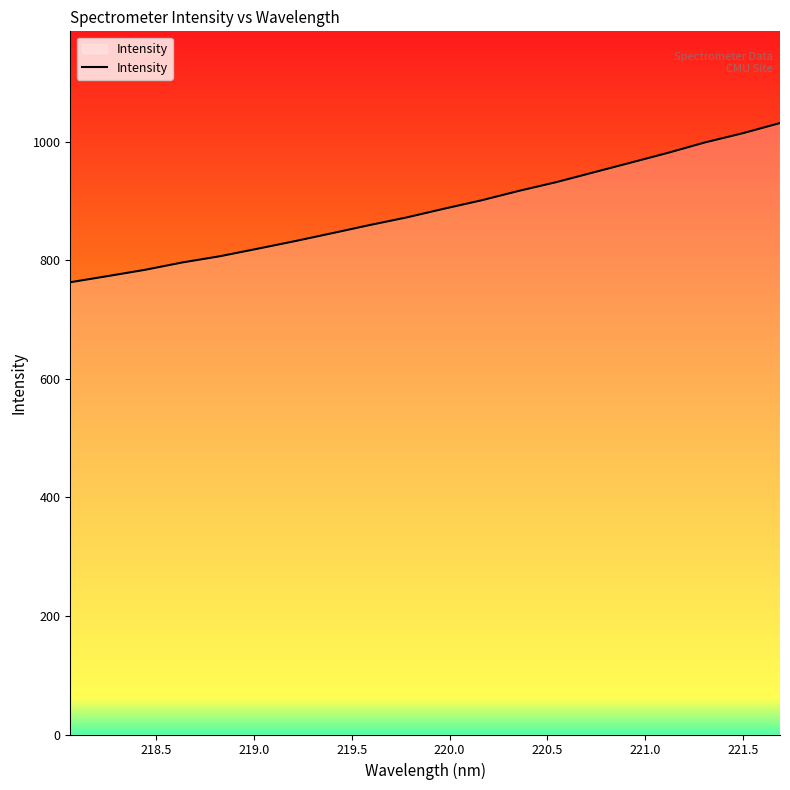

What is the maximum value shown in the chart?

1031.2